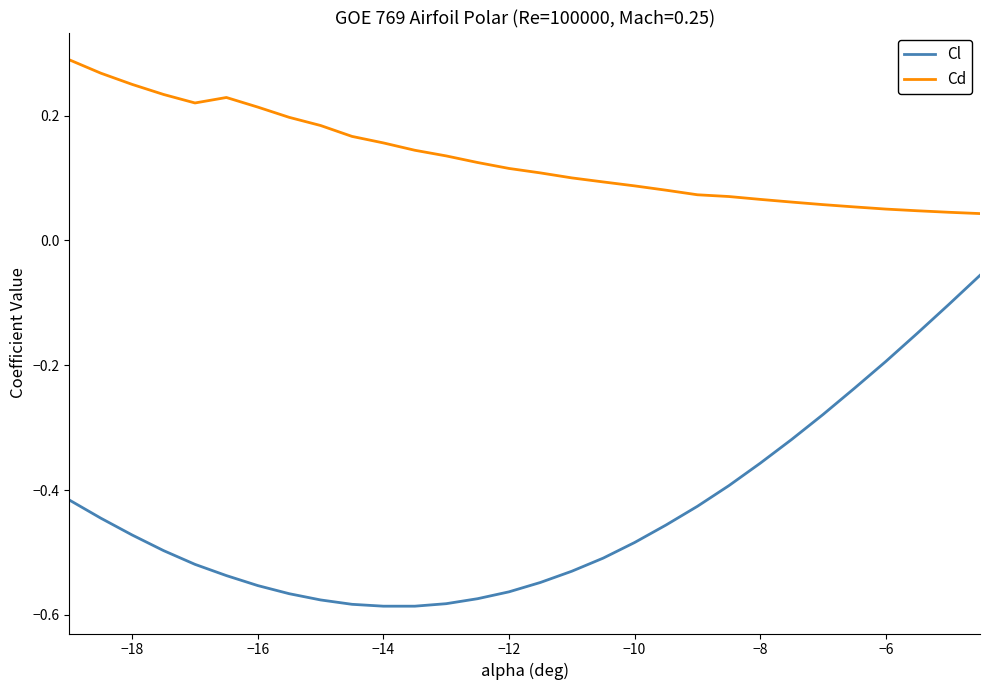

Rank the series by their average value, from lowest to highest.

Cl, Cd